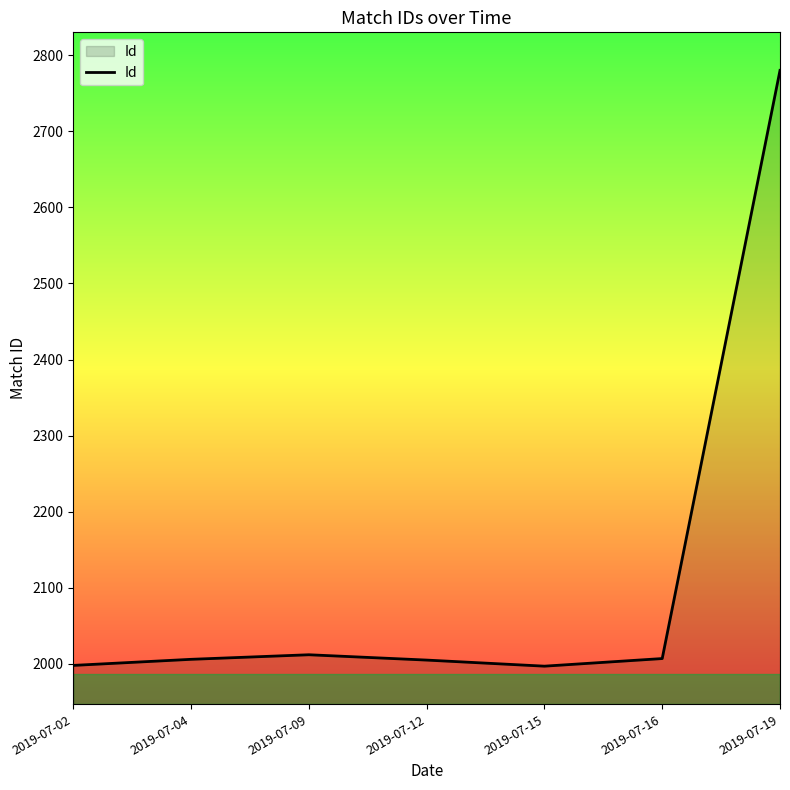

How many lines are shown in the chart?

1